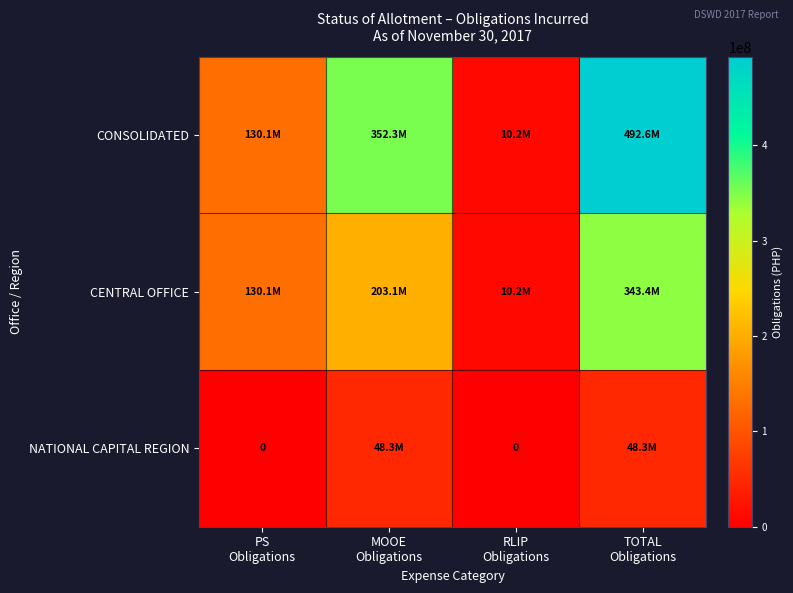

Is it true that CONSOLIDATED equals 170076029.7 at PS Obligations?

False